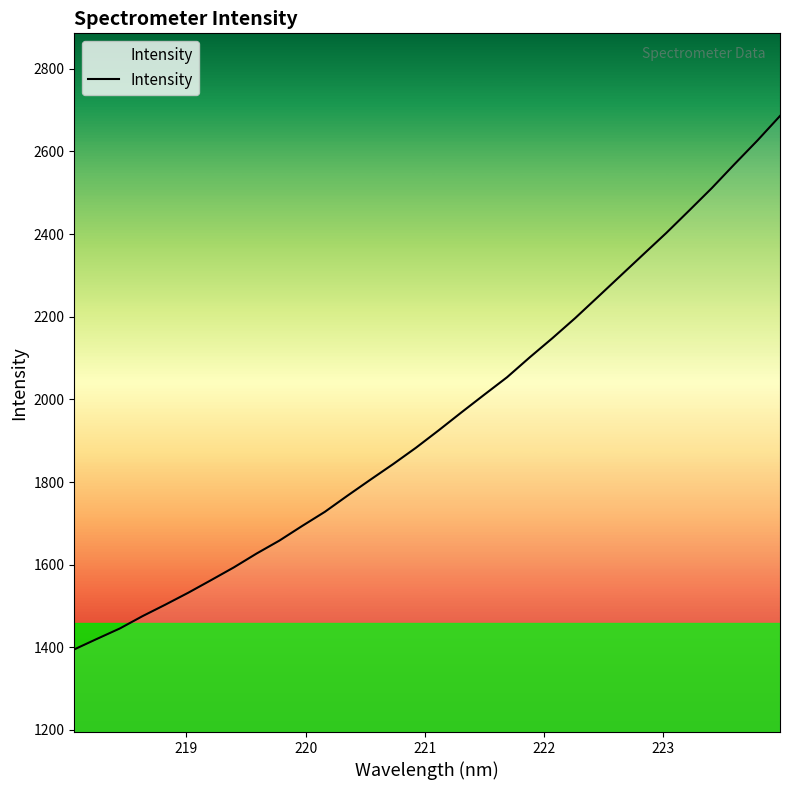

What is the maximum value shown in the chart?

2685.9